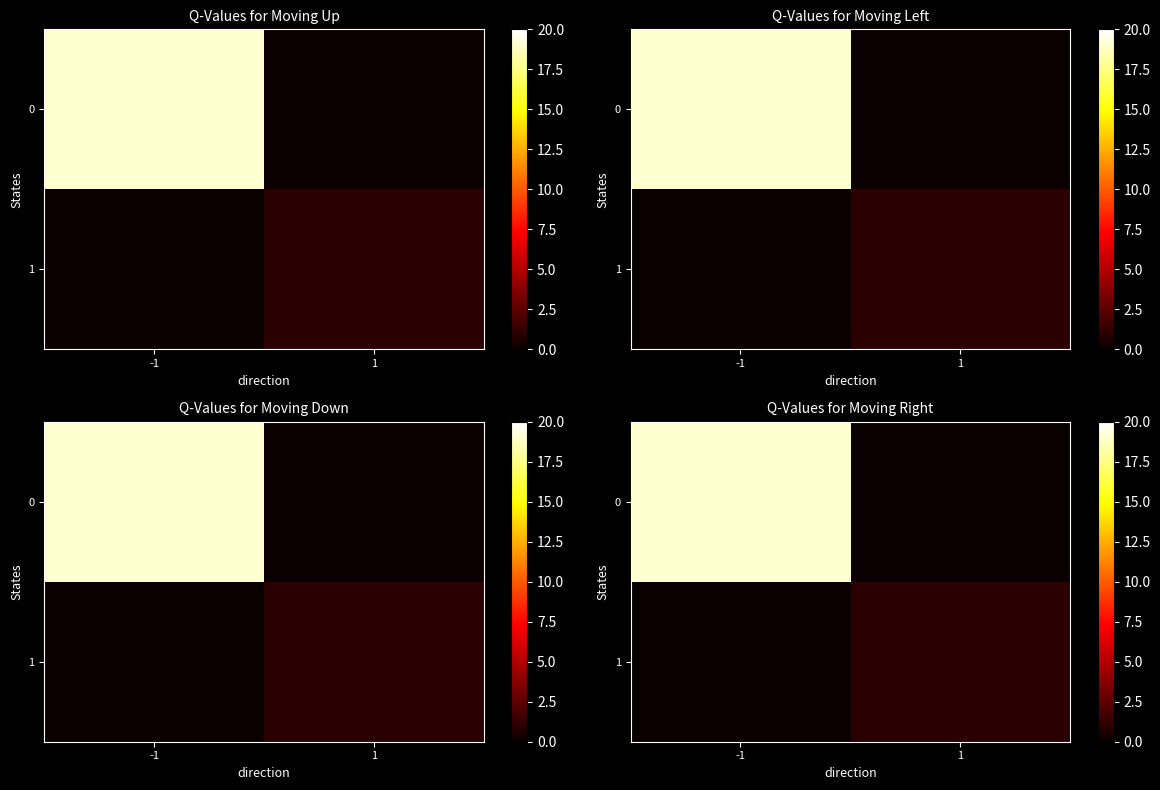

What is the difference between the highest and lowest values at -1?

19